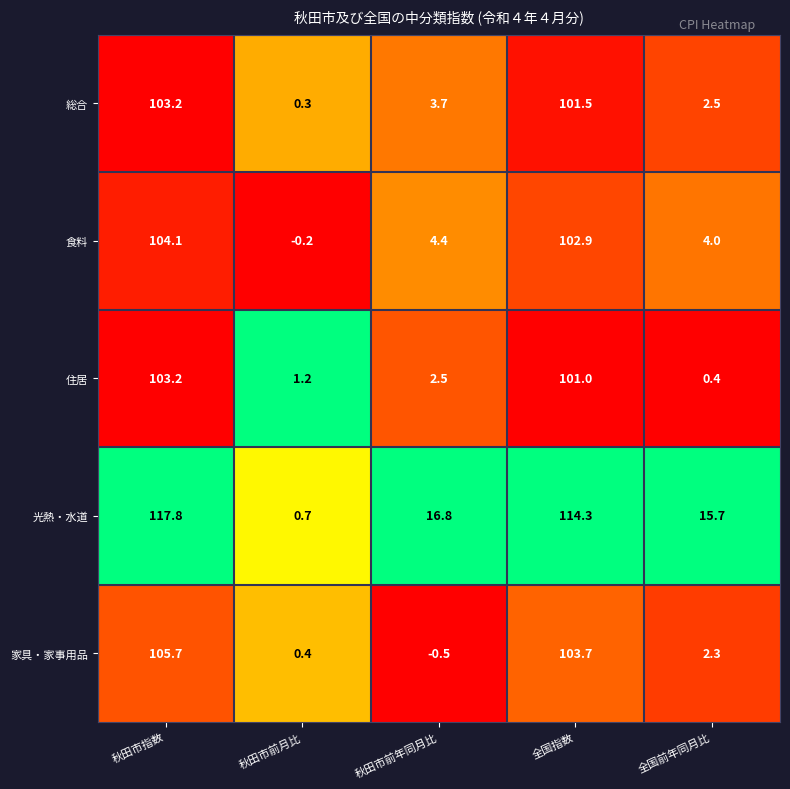

What is the spread (max minus min) of values at 秋田市前月比?

1.4